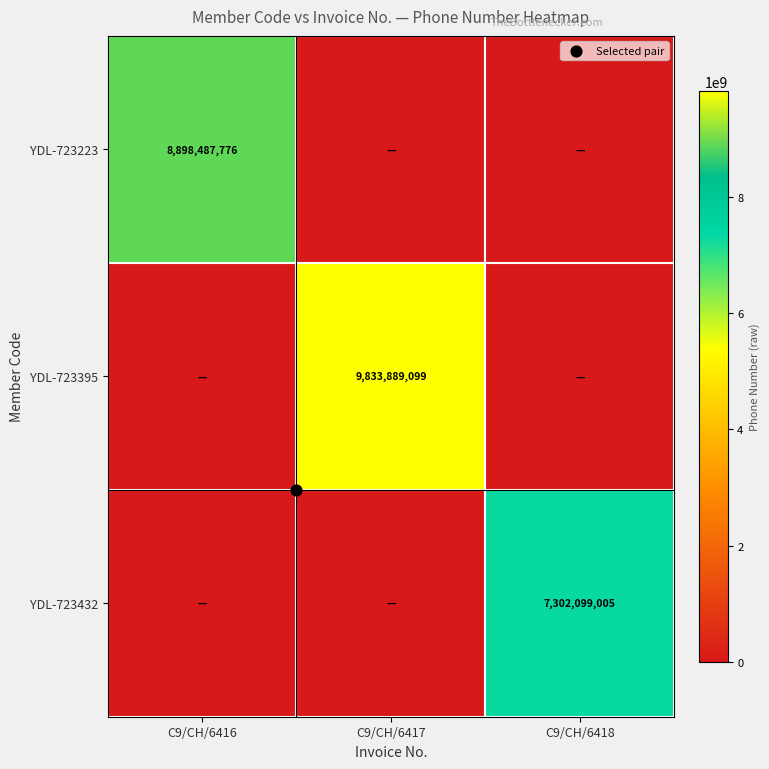

Between C9/CH/6416 and C9/CH/6417, which is larger?

C9/CH/6416